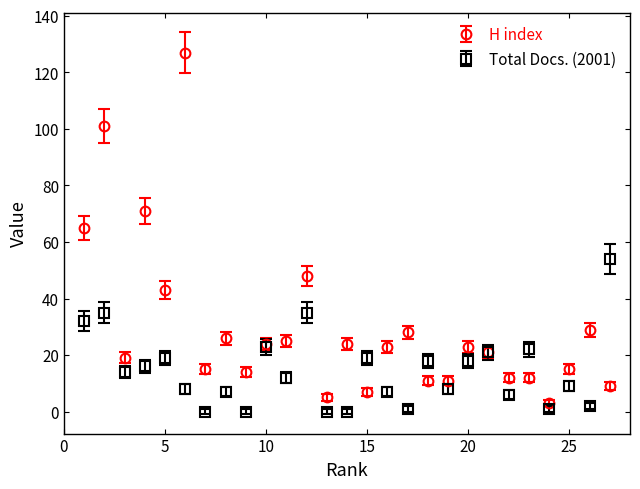

At how many categories does at least one series exceed 51?

5